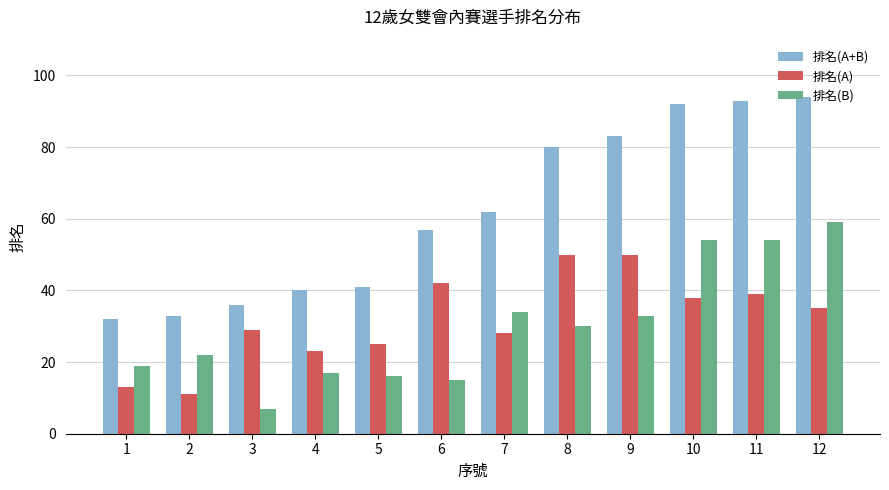

Is it true that 排名(B) equals 26 at 6?

False